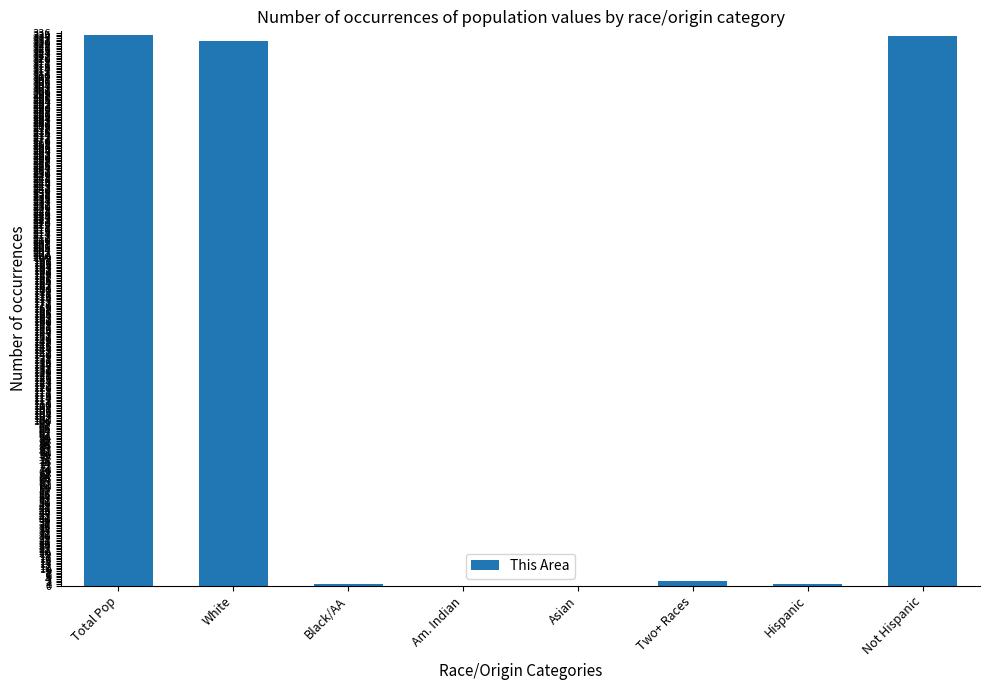

True or false: the data shows 458 at White.

False